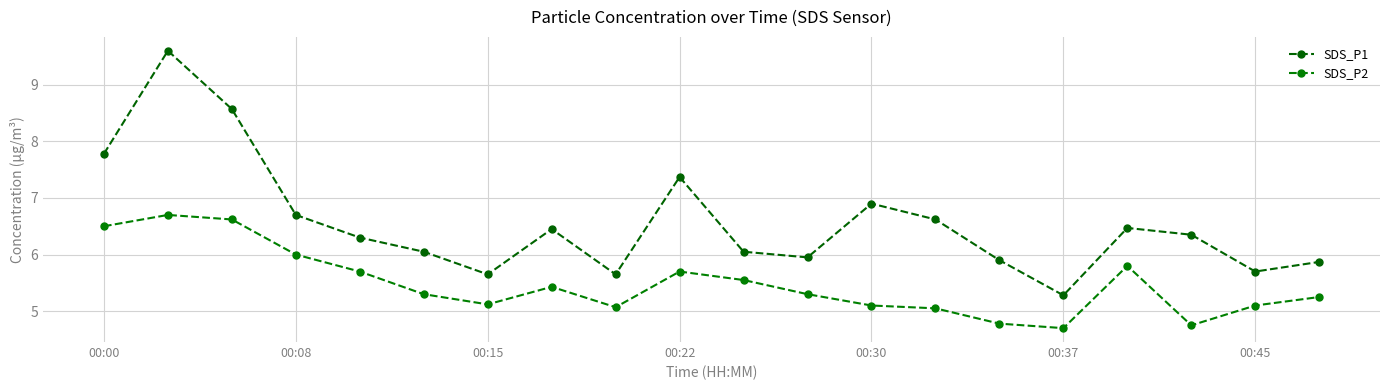

Rank the series by their maximum value, from lowest to highest.

SDS_P2, SDS_P1